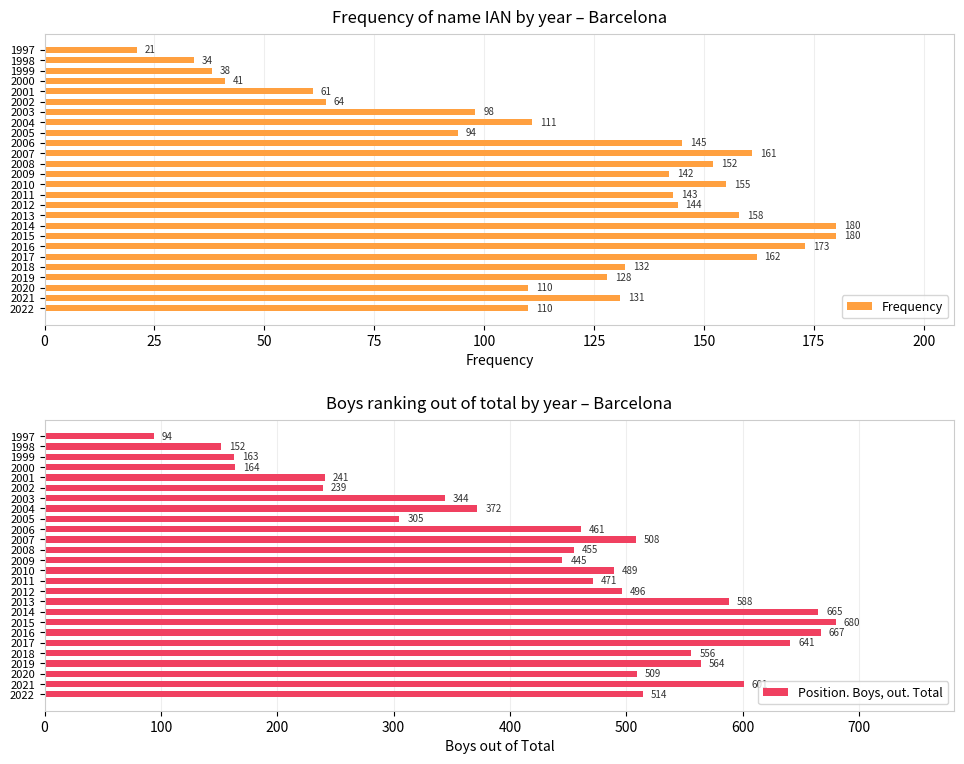

How many values in the Position. Boys, out. Total series exceed 489?

12